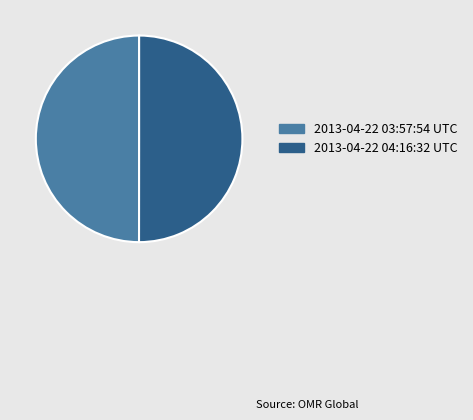

Do 2013-04-22 03:57:54 UTC and 2013-04-22 04:16:32 UTC together represent more than half of the pie?

Yes